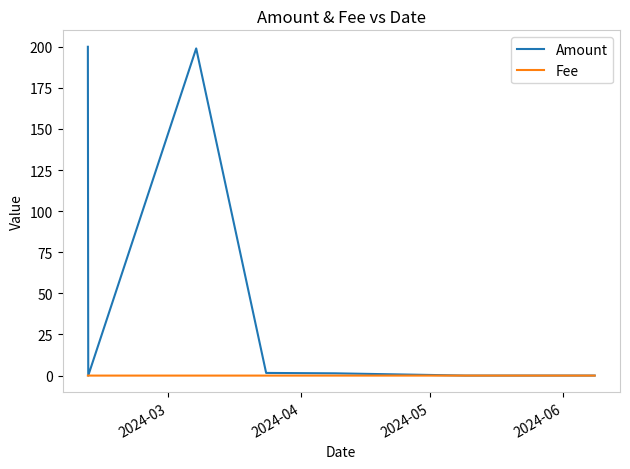

List the series in order of their peak value, highest first.

Amount, Fee